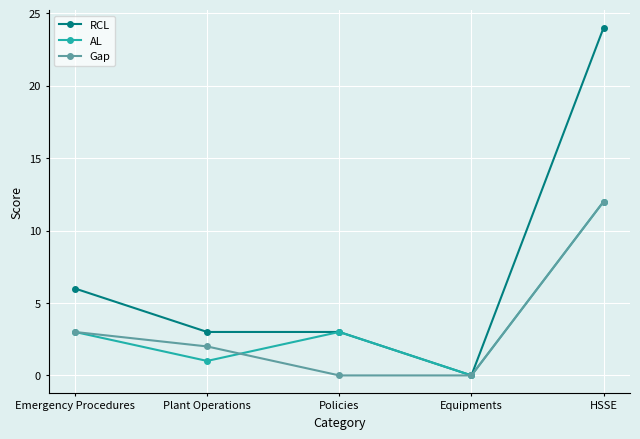

True or false: RCL has a value of 1 at Plant Operations.

False